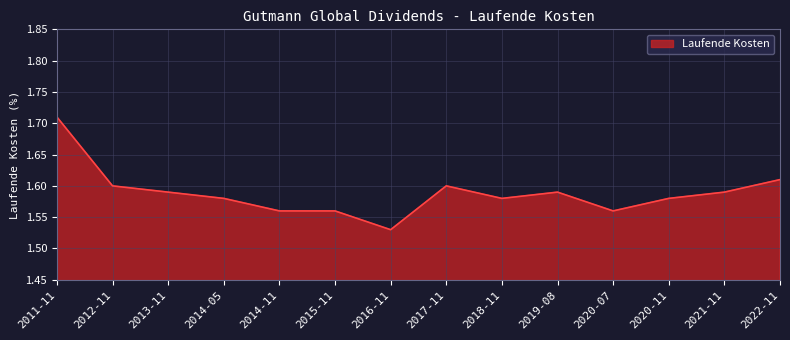

Count the values in the range 1 to 2.

14